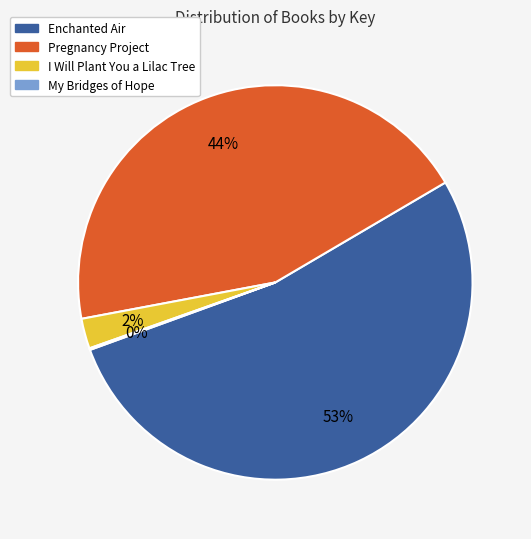

Is the sum of I Will Plant You a Lilac Tree and Enchanted Air greater than half?

Yes